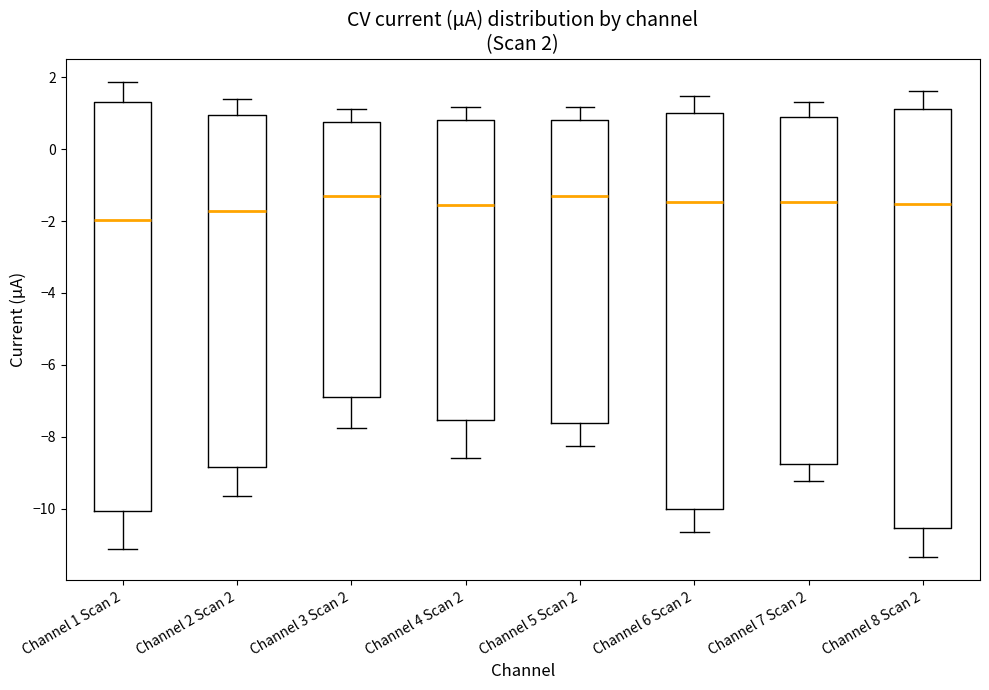

Which box is the tallest, from its lower edge to its upper edge?

Channel 8 Scan 2